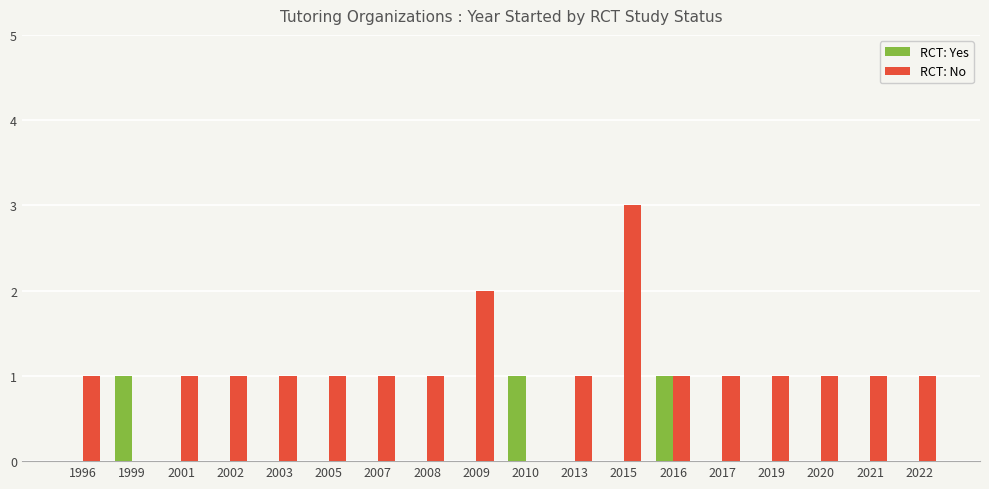

The value of RCT: Yes at 2013 is 0. True or false?

True